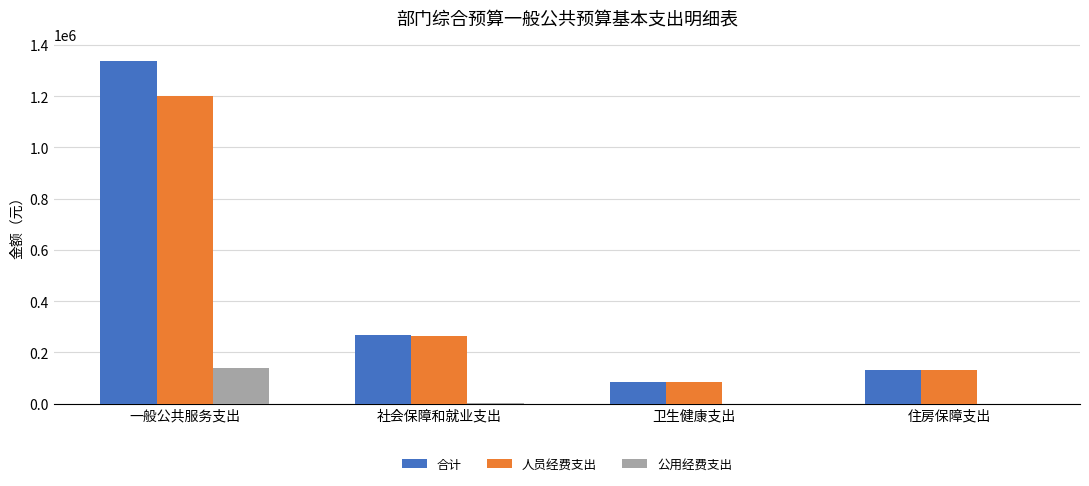

Is it true that 公用经费支出 equals 85998 at 卫生健康支出?

False